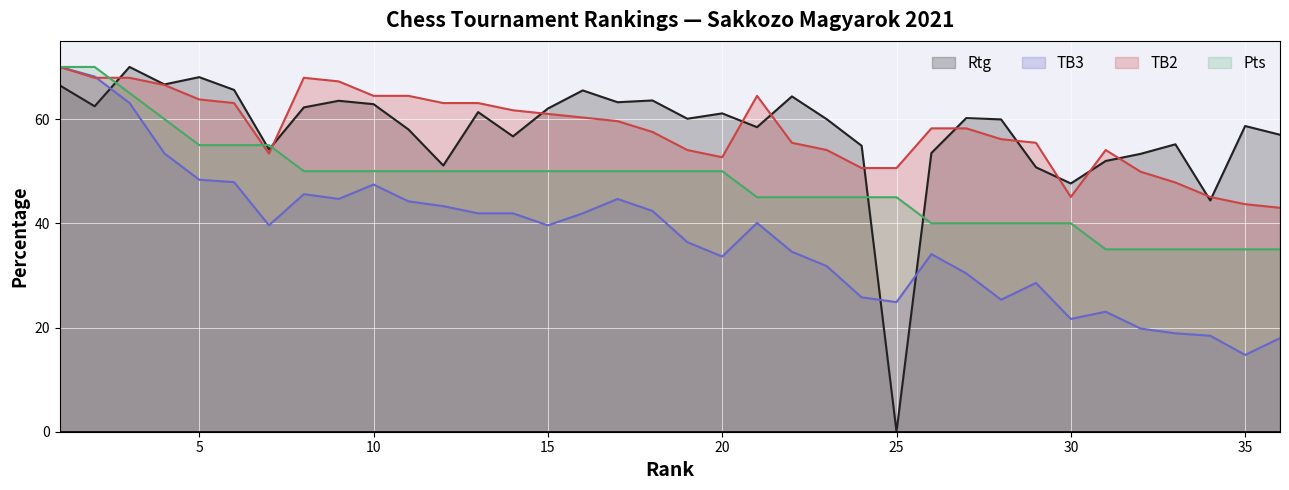

Does the chart display data point markers on the line(s)?

No